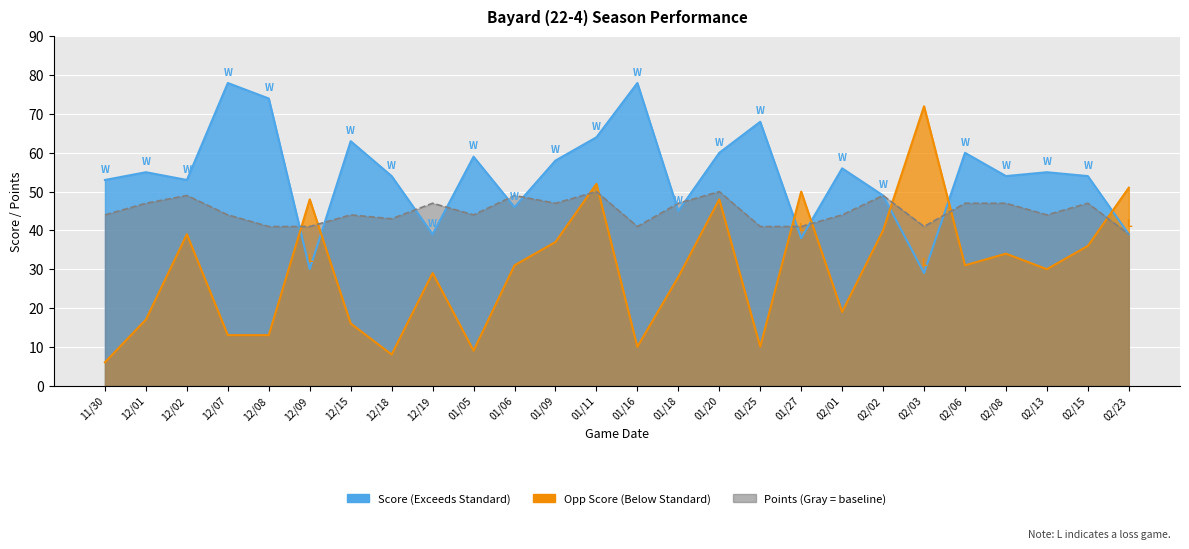

What is the label of the 21st point from the left?

02/03